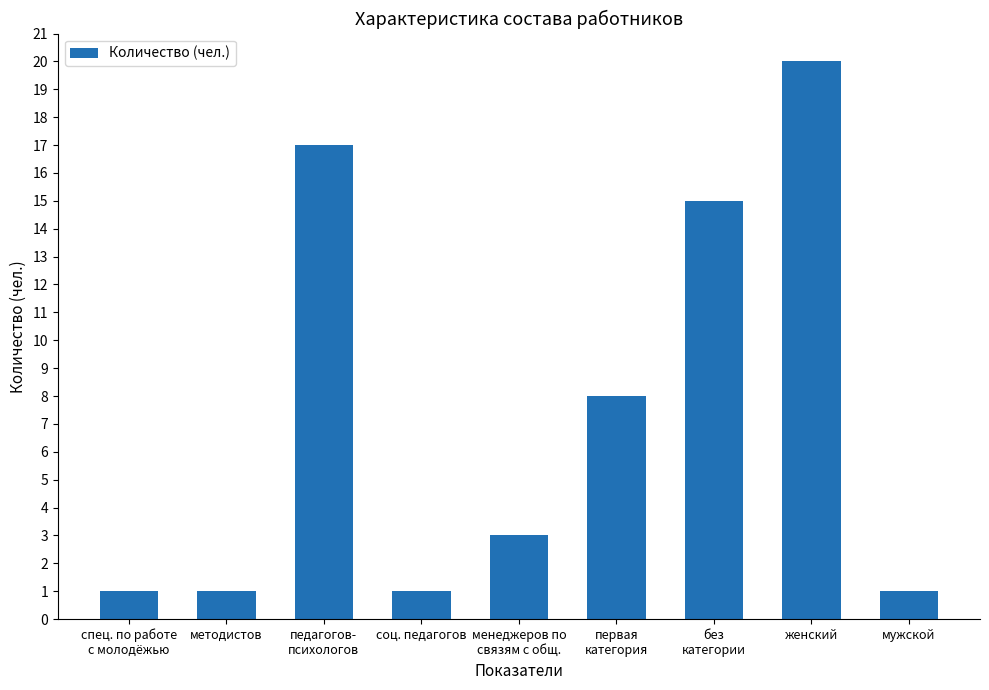

Read the value at женский, to the nearest 5.

20